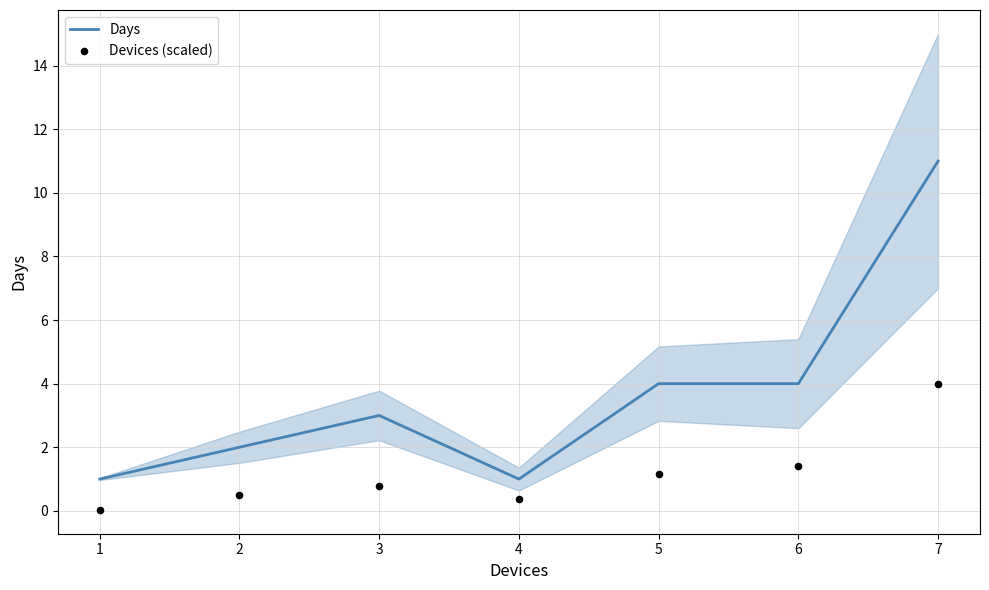

The Days series shows 1 at 5. True or false?

False